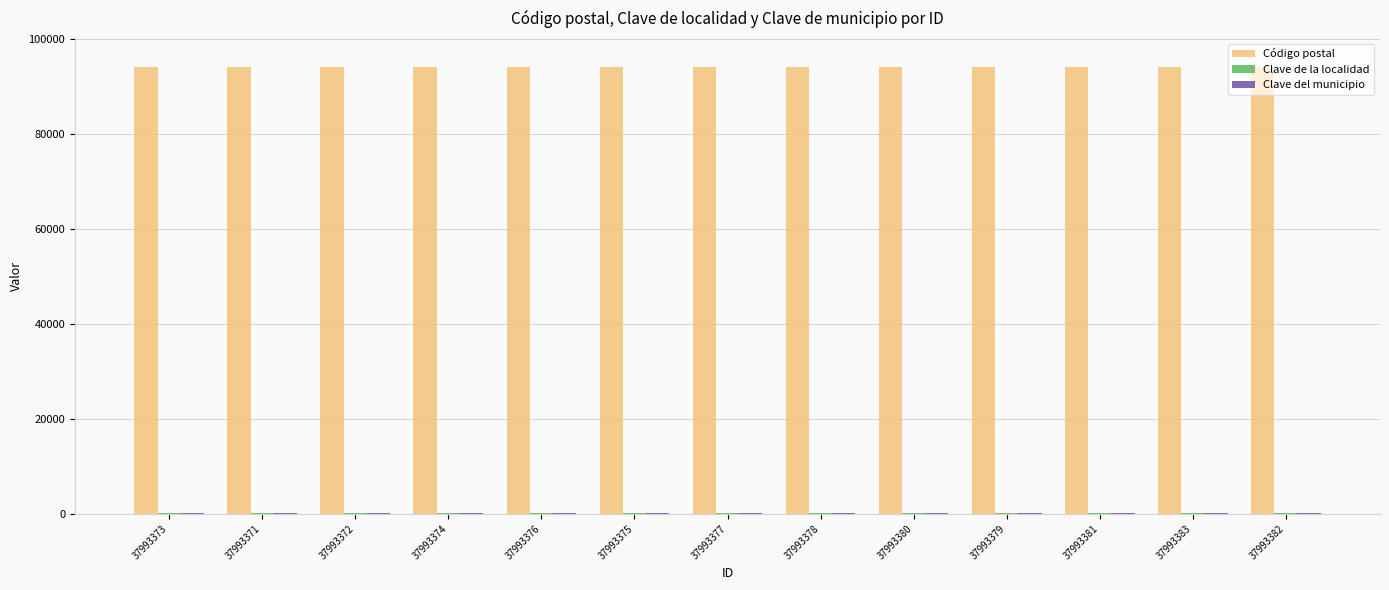

What is the maximum value shown in the chart?

94106